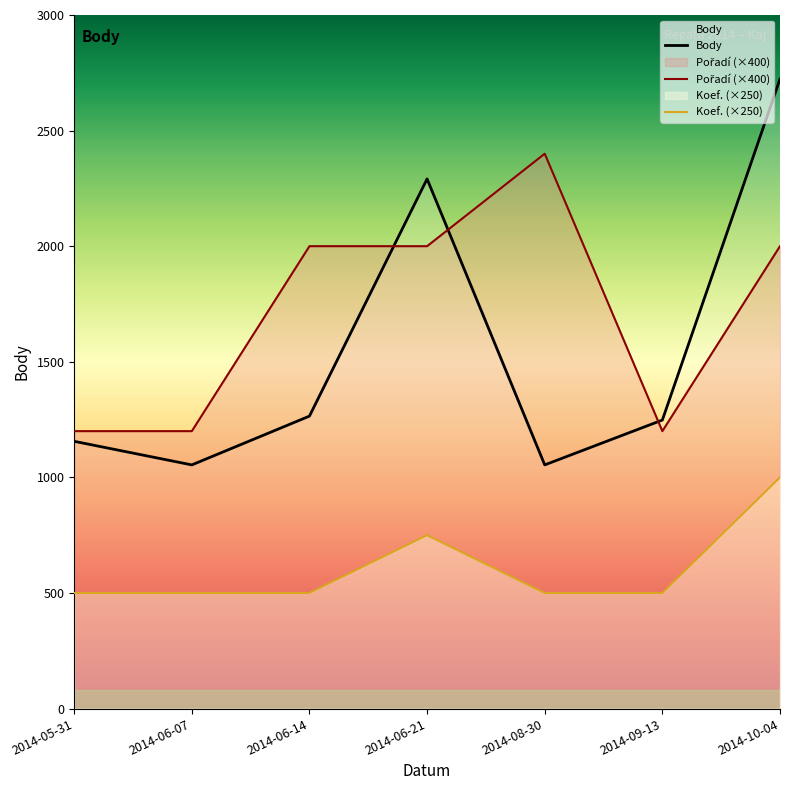

Reading left to right, transcribe all the data shown in this chart.

Body: 1156	1054	1265	2291	1054	1248	2723
Pořadí (×400): 1200	1200	2000	2000	2400	1200	2000
Koef. (×250): 500	500	500	750	500	500	1000